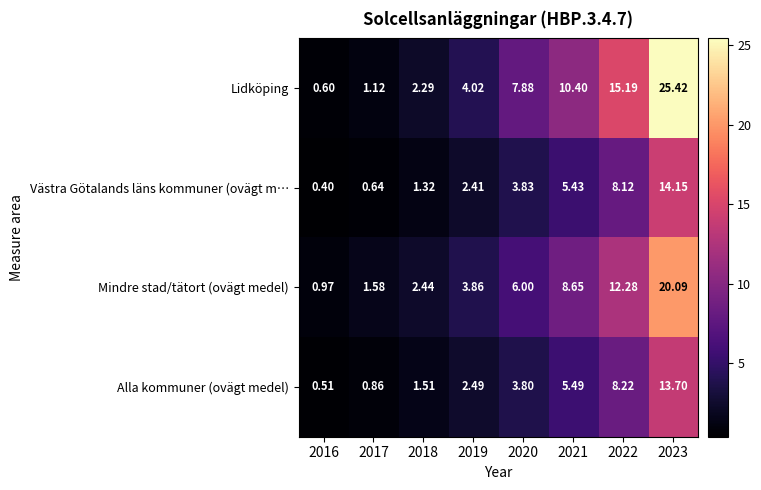

Rank the series at 2022 from highest to lowest value.

Lidköping, Mindre stad/tätort (ovägt medel), Alla kommuner (ovägt medel), Västra Götalands läns kommuner (ovägt m…